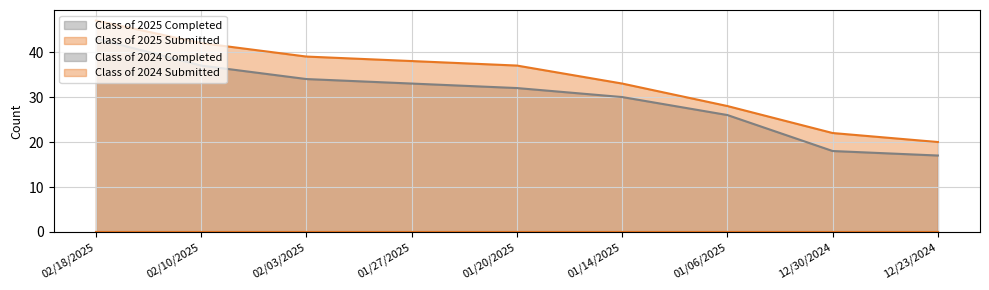

Reading left to right, transcribe all the data shown in this chart.

Class of 2025 Submitted: 02/18/2025=47	02/10/2025=42	02/03/2025=39	01/27/2025=38	01/20/2025=37	01/14/2025=33	01/06/2025=28	12/30/2024=22	12/23/2024=20
Class of 2025 Completed: 02/18/2025=43	02/10/2025=37	02/03/2025=34	01/27/2025=33	01/20/2025=32	01/14/2025=30	01/06/2025=26	12/30/2024=18	12/23/2024=17